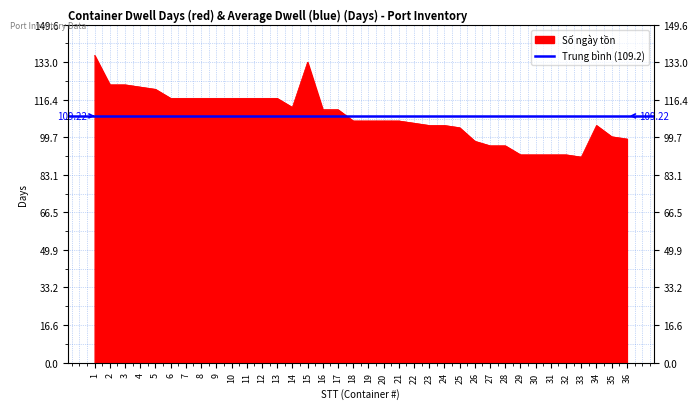

List the labels in order of value, largest first.

1, 15, 2, 3, 4, 5, 6, 7, 8, 9, 10, 11, 12, 13, 14, 16, 17, 18, 19, 20, 21, 22, 23, 24, 34, 25, 35, 36, 26, 27, 28, 29, 30, 31, 32, 33